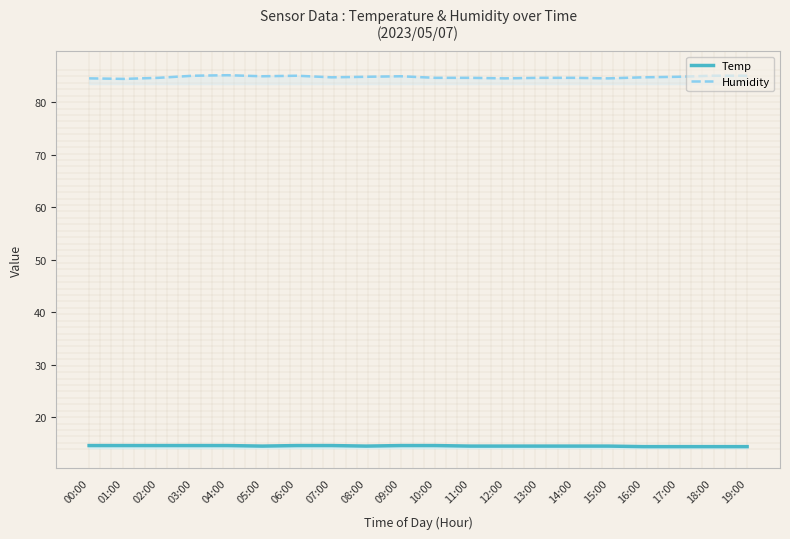

Reading right to left, list all the values displayed in this chart.

Temp: 19:00=14.4	18:00=14.4	17:00=14.4	16:00=14.4	15:00=14.5	14:00=14.5	13:00=14.5	12:00=14.5	11:00=14.5	10:00=14.6	09:00=14.6	08:00=14.5	07:00=14.6	06:00=14.6	05:00=14.5	04:00=14.6	03:00=14.6	02:00=14.6	01:00=14.6	00:00=14.6
Humidity: 19:00=85.0	18:00=85.0	17:00=84.8	16:00=84.7	15:00=84.5	14:00=84.6	13:00=84.6	12:00=84.5	11:00=84.6	10:00=84.6	09:00=84.9	08:00=84.8	07:00=84.7	06:00=85.0	05:00=84.9	04:00=85.1	03:00=85.0	02:00=84.6	01:00=84.4	00:00=84.5